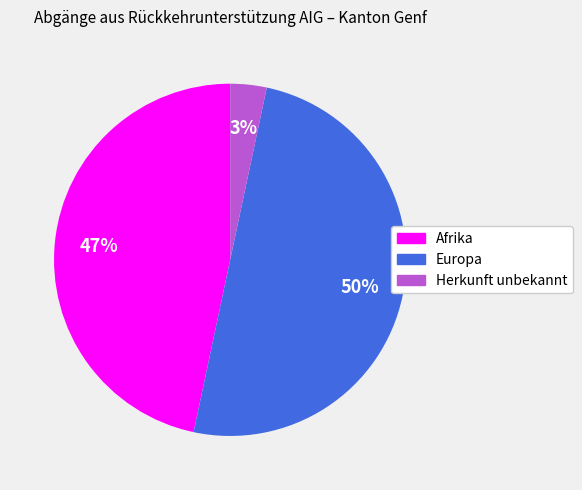

How many segments does this pie chart have?

3